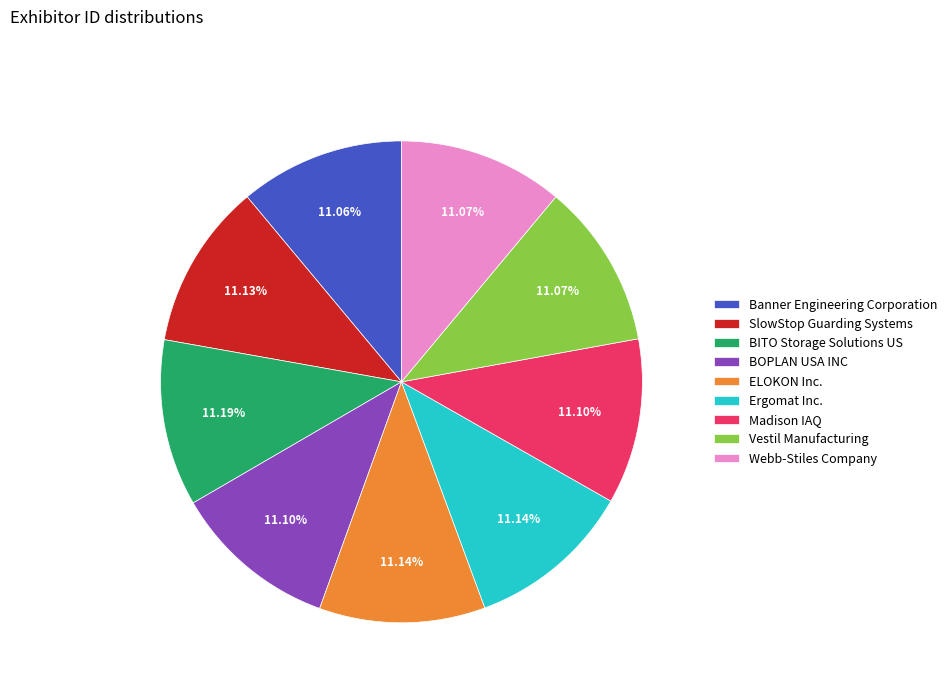

To the nearest percent, what portion does Ergomat Inc. represent?

11%